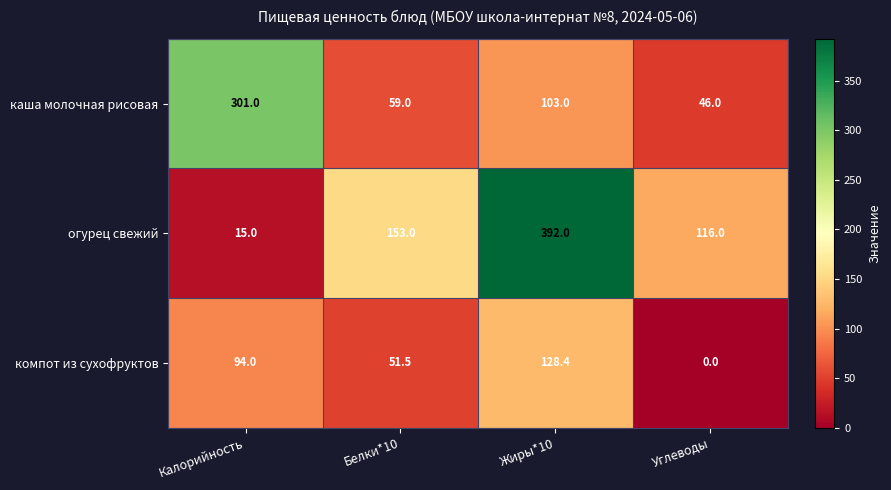

At which label does каша молочная рисовая first exceed 103?

Калорийность